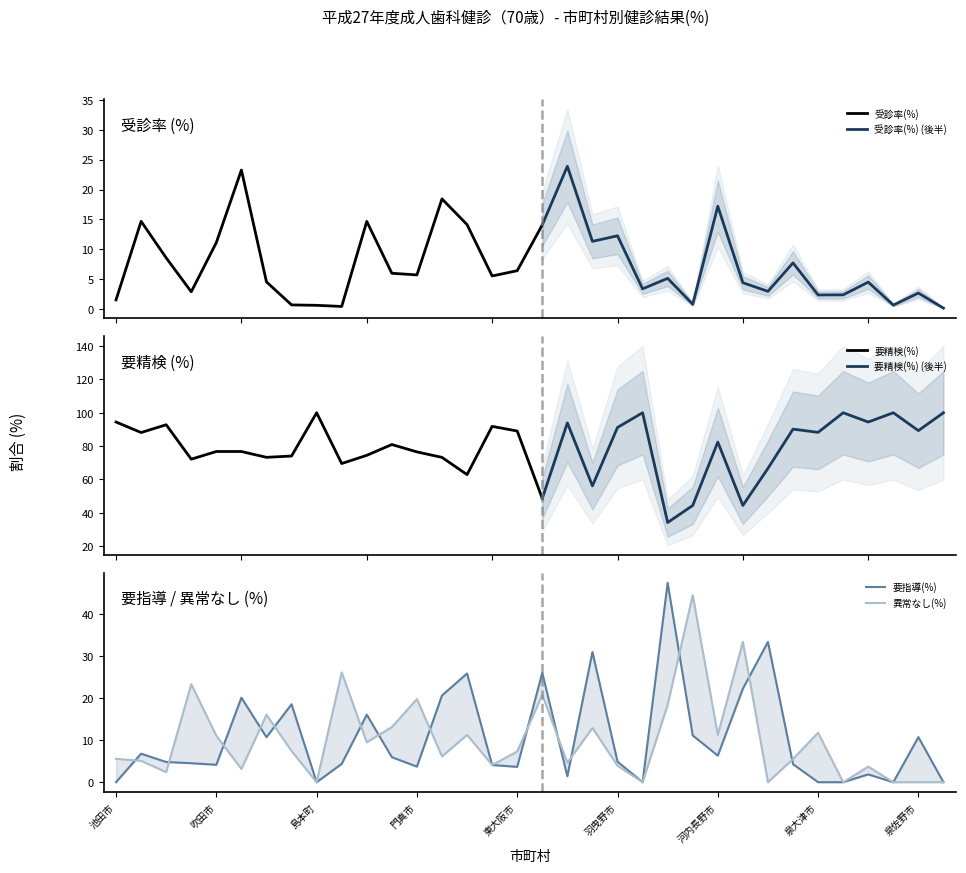

What is the highest value of the 受診率(%) series?

23.3